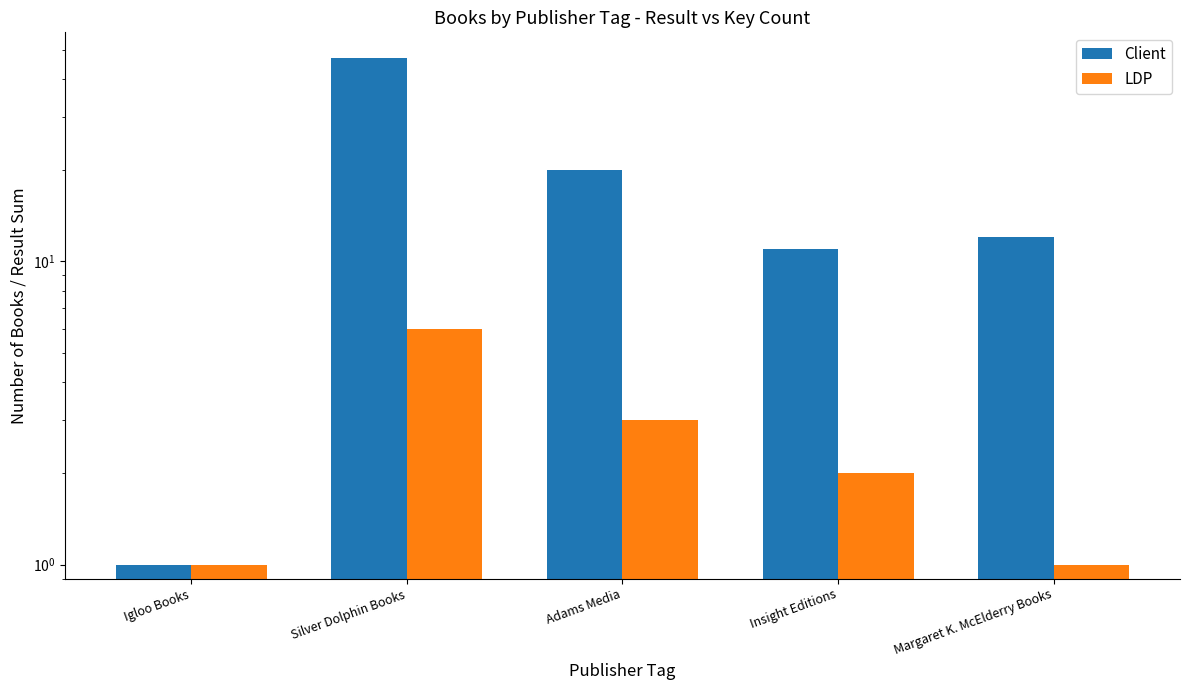

Where does the Client series first go above 12?

Silver Dolphin Books